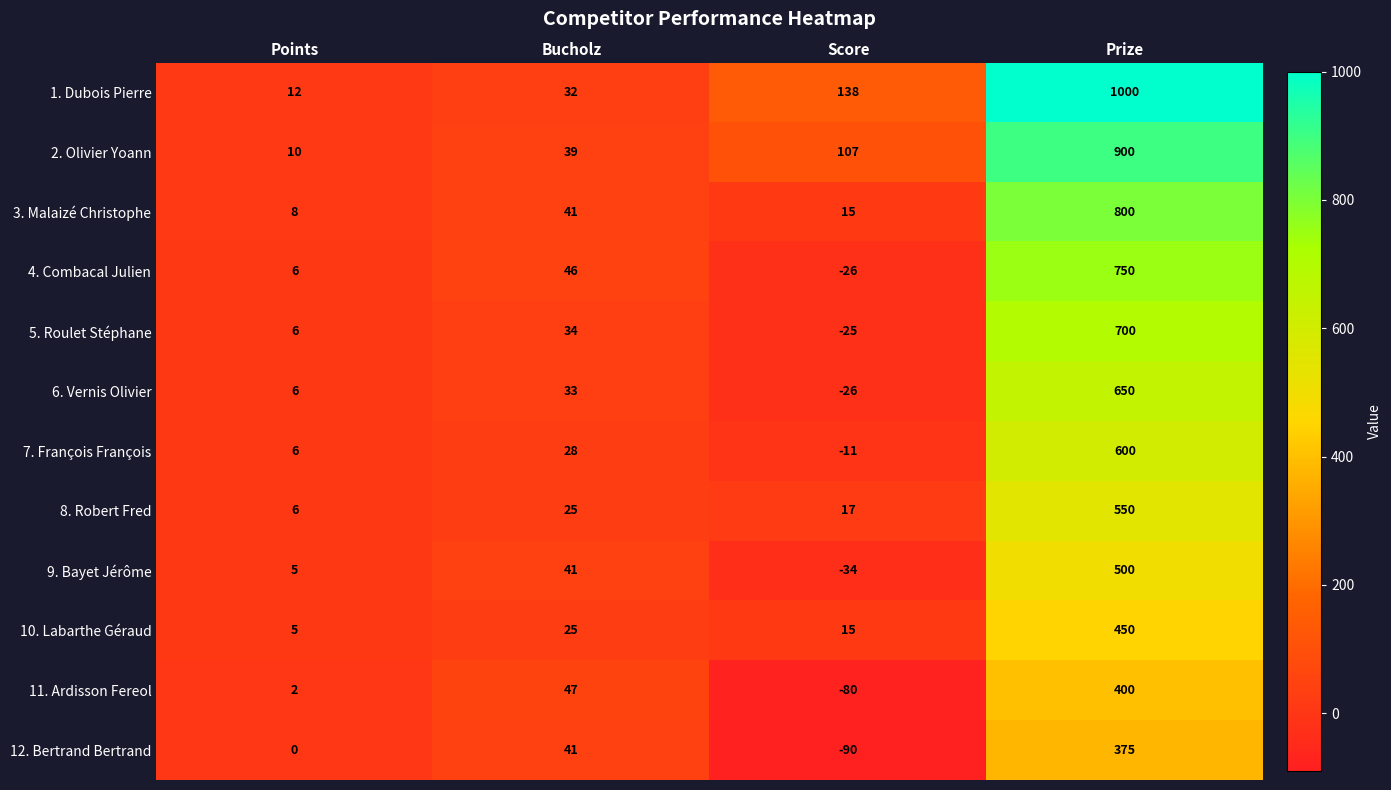

What is the approximate value of 8. Robert Fred at Points?

6